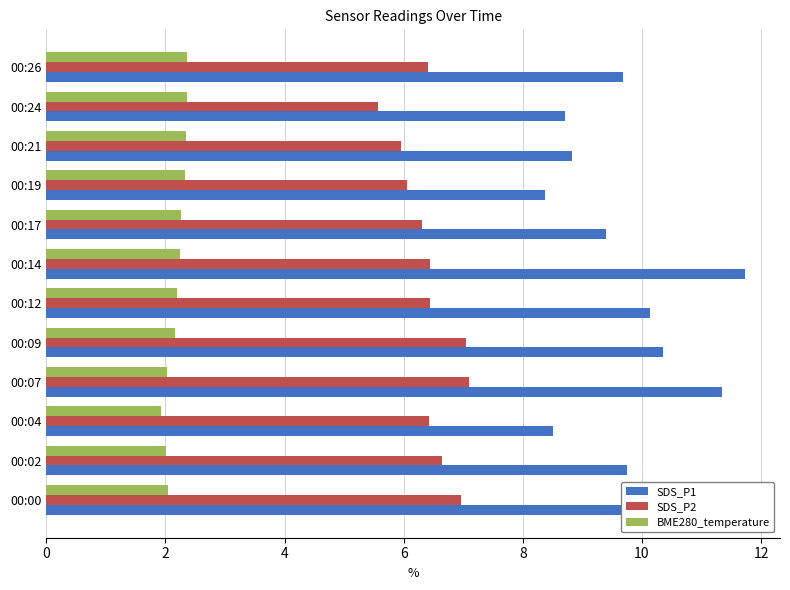

What is the sum of all SDS_P2 values?

77.4